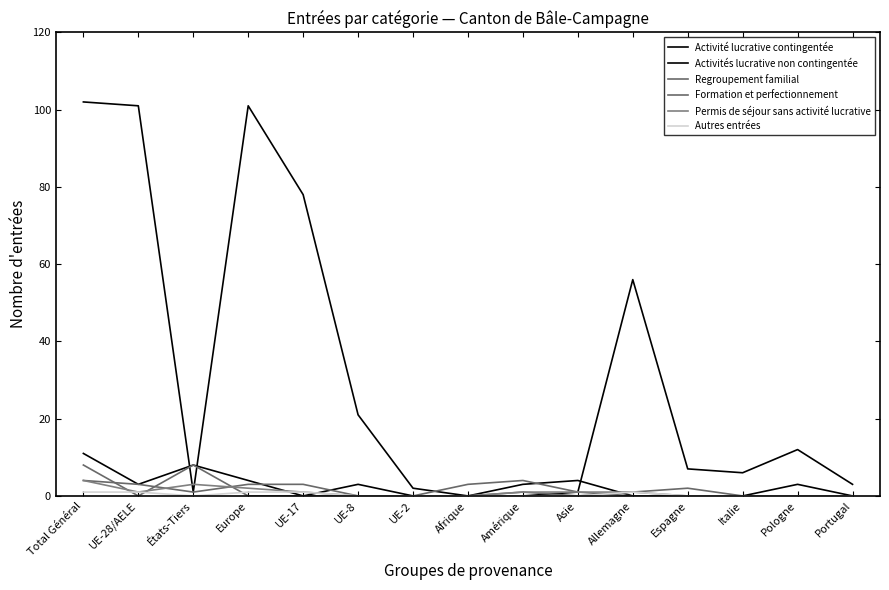

What is the label of the 13th point from the left?

Italie